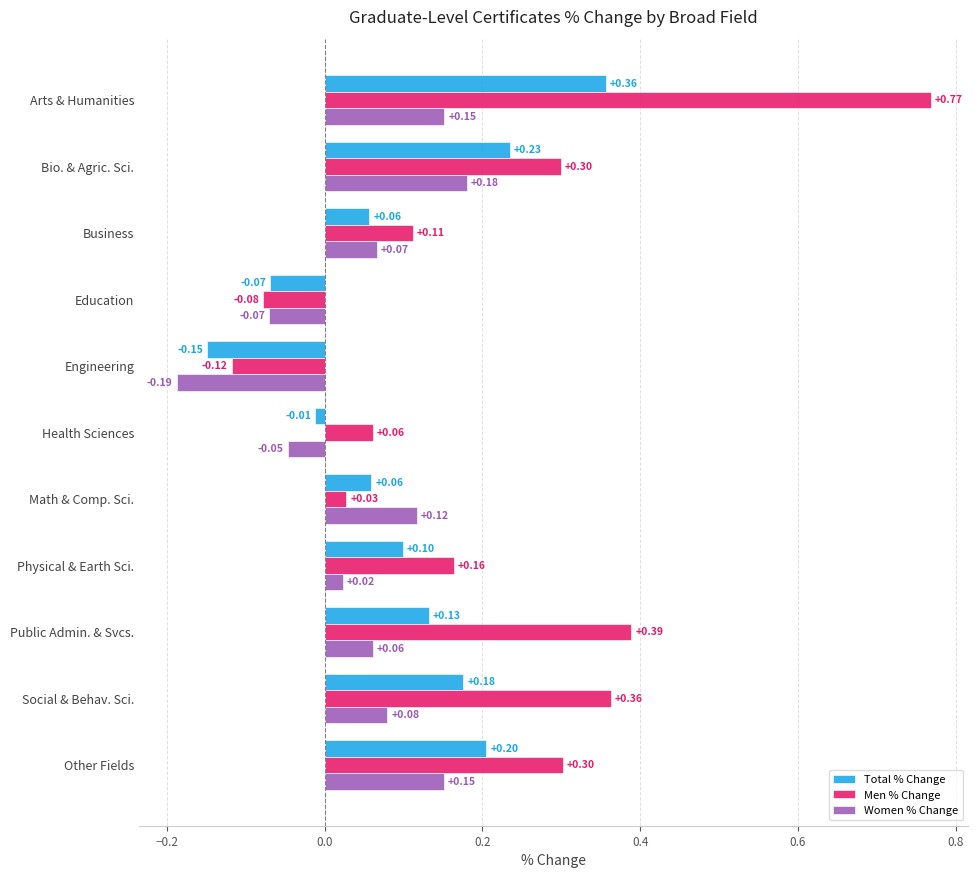

At which category does the chart reach its peak across all series?

Arts & Humanities